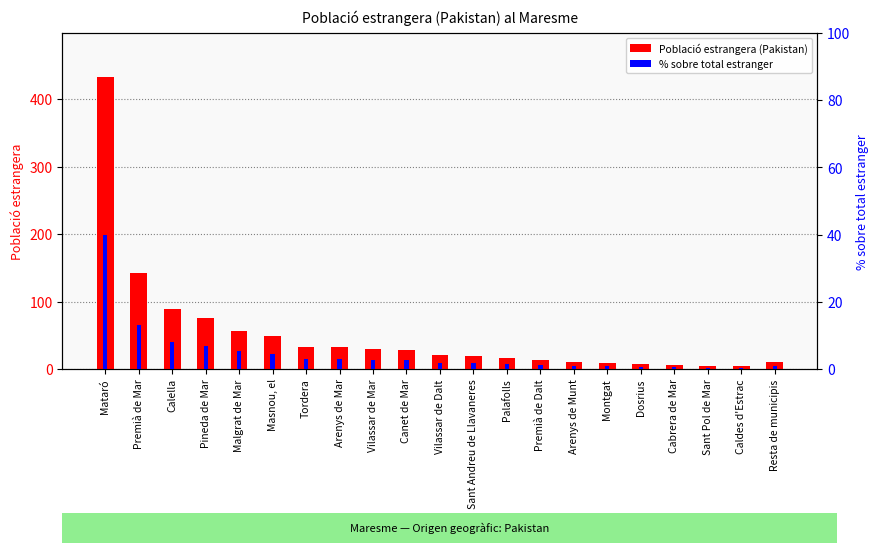

Rank the series by their average value, from lowest to highest.

% sobre total estranger, Població estrangera (Pakistan)